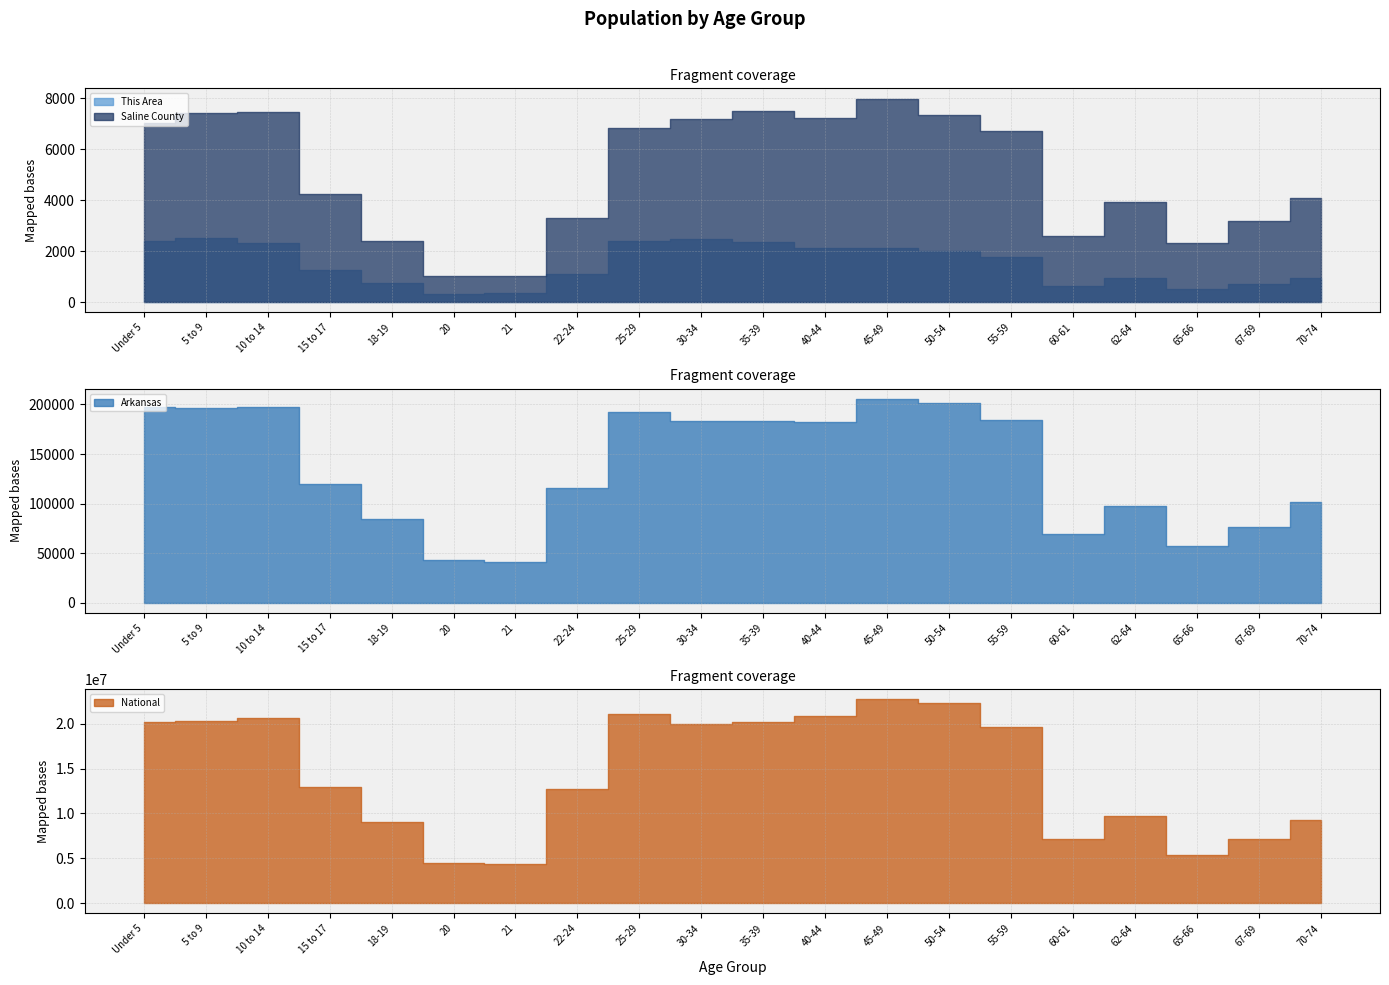

The Saline County series shows 3304 at 22-24. True or false?

True